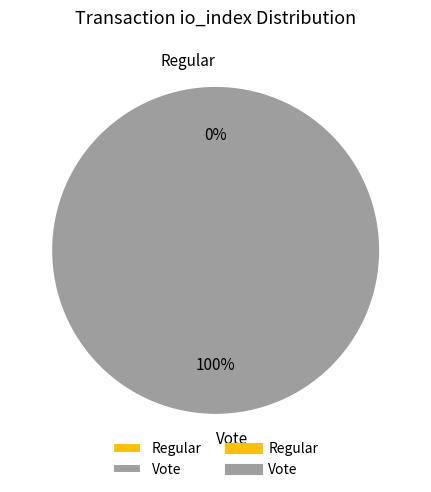

What is the change in value from Regular to Vote?

+3